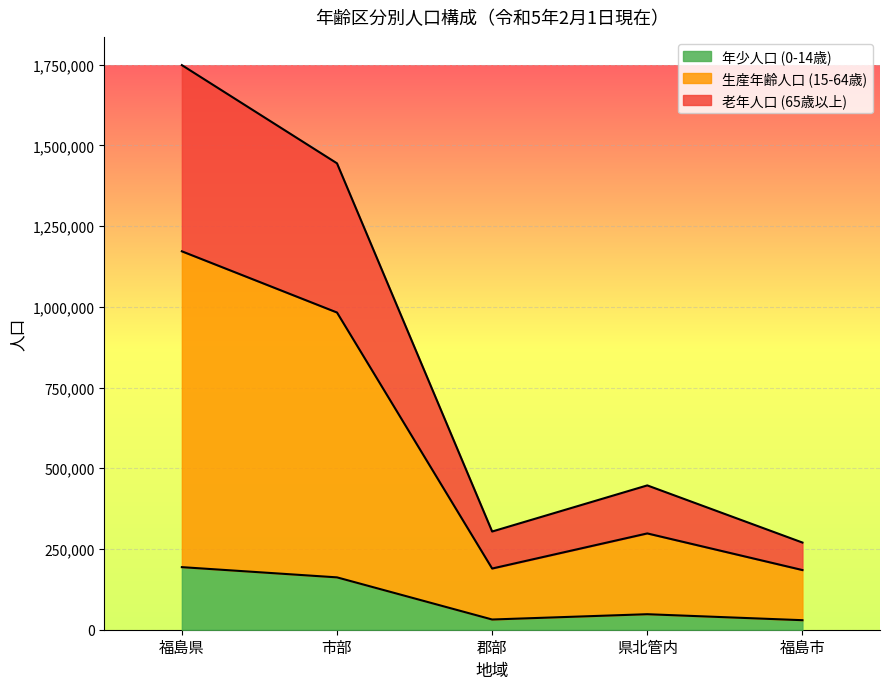

What is the maximum value for 年少人口 (0-14歳)?

193795